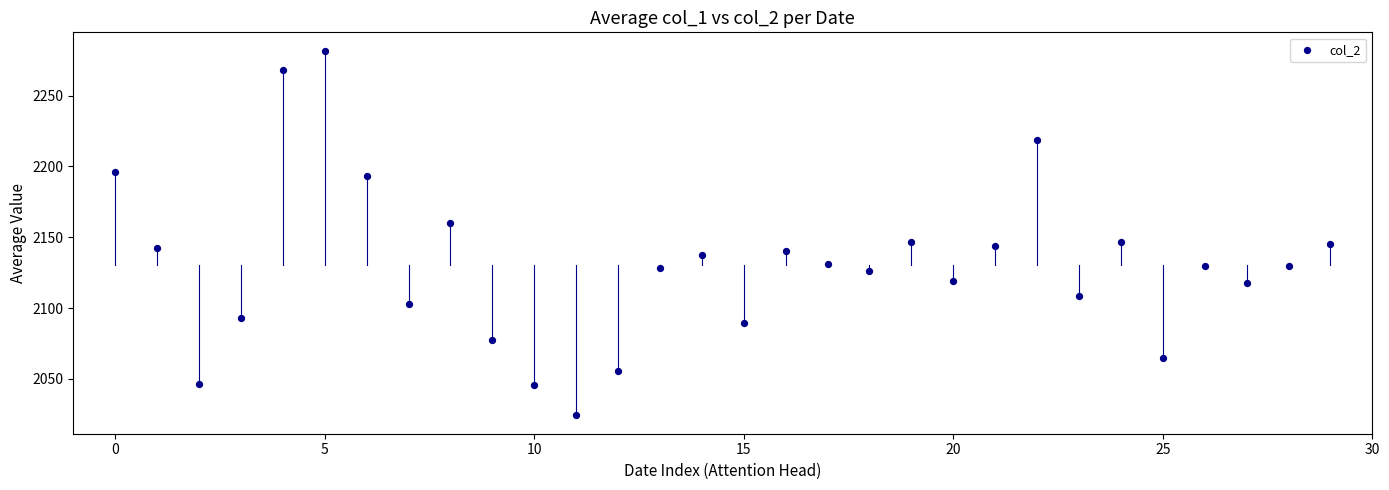

What is the range of Y values (max minus min)?

257.6